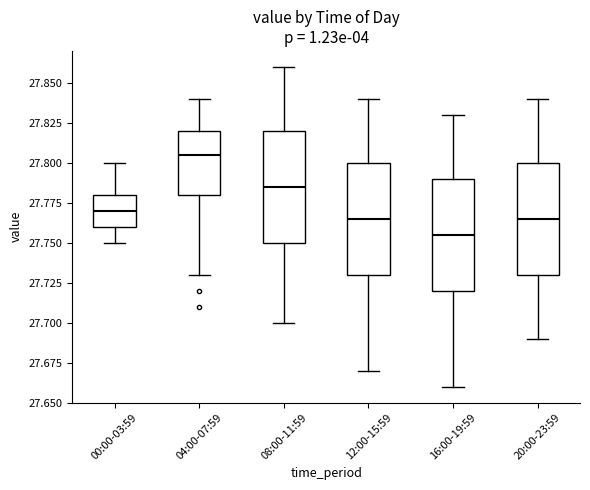

Reading left to right, transcribe this box plot: for each box, give where its median line is, the range the box spans, and where its two whiskers end, as read against the y-axis. The values are not printed on the chart, so give them approximately, as read against the axis.

00:00-03:59: median 27.770, box 27.760 to 27.780, whiskers 27.750 to 27.800
04:00-07:59: median 27.805, box 27.780 to 27.820, whiskers 27.730 to 27.840
08:00-11:59: median 27.785, box 27.750 to 27.820, whiskers 27.700 to 27.860
12:00-15:59: median 27.765, box 27.730 to 27.800, whiskers 27.670 to 27.840
16:00-19:59: median 27.755, box 27.720 to 27.790, whiskers 27.660 to 27.830
20:00-23:59: median 27.765, box 27.730 to 27.800, whiskers 27.690 to 27.840